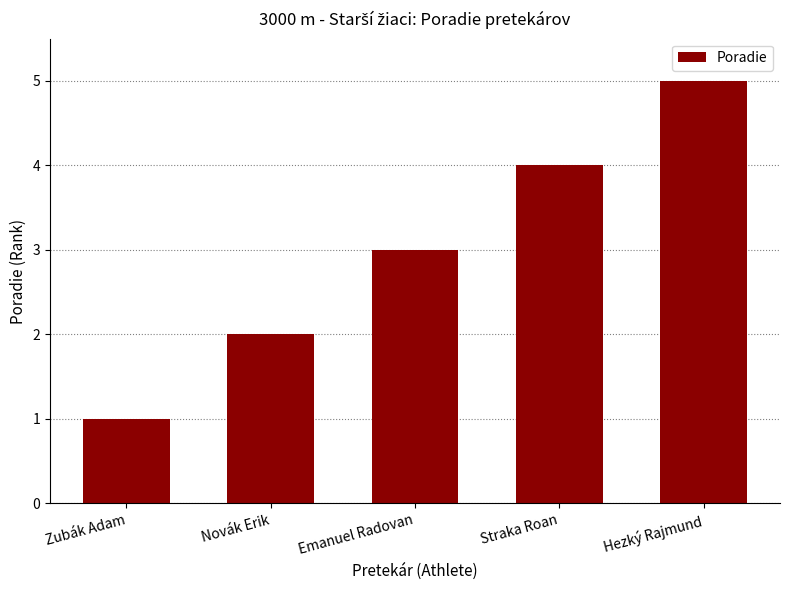

What is the minimum value shown in the chart?

1